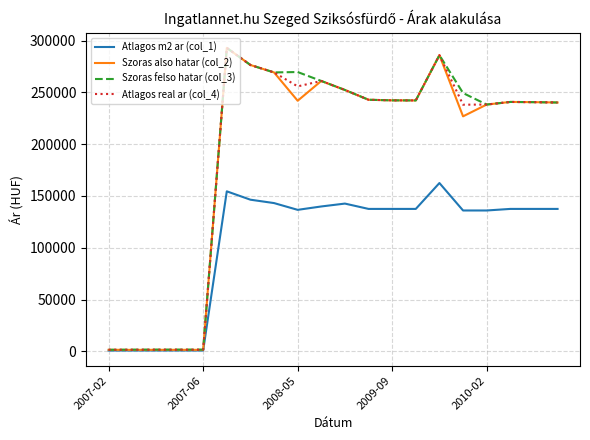

Which series has the widest spread of values?

Szoras also hatar (col_2)